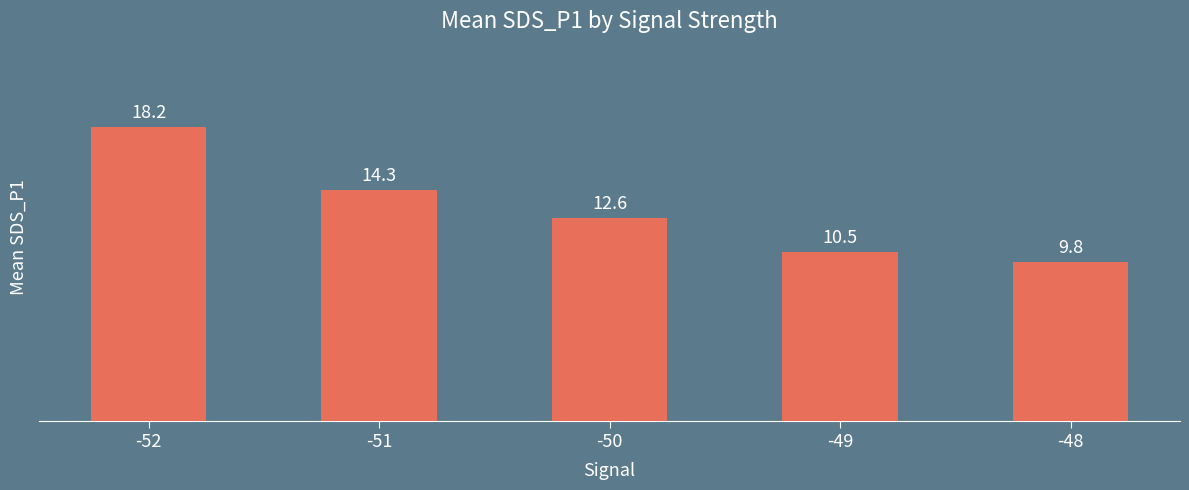

Between -48 and -50, which is larger?

-50